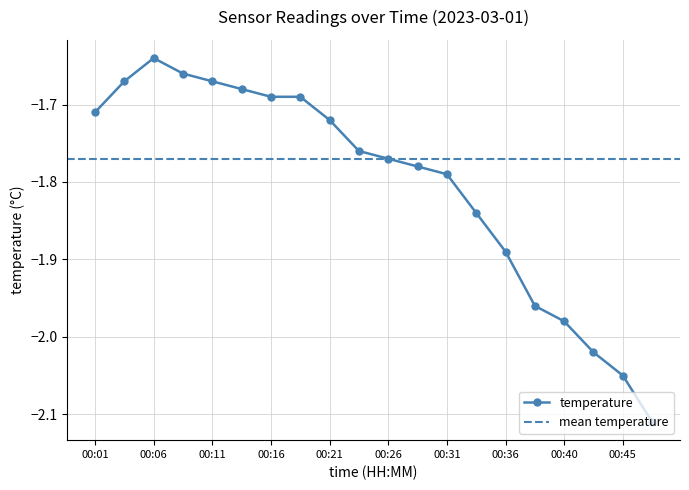

What is the minimum value shown in the chart?

-2.1